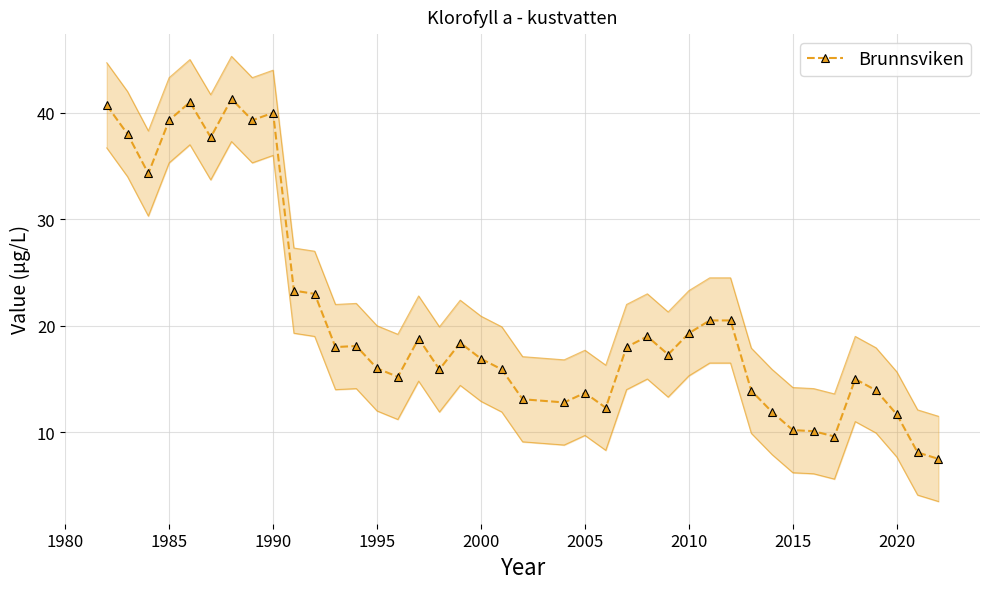

What is the lowest value of the Brunnsviken series?

7.5